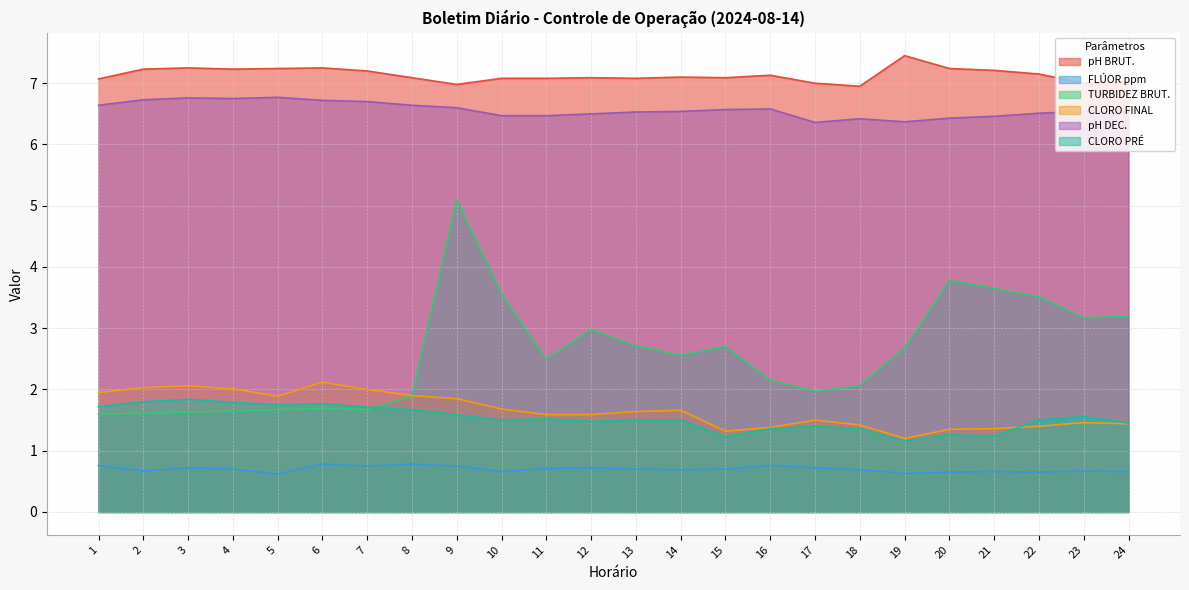

At which category is the sum across all series the highest?

9